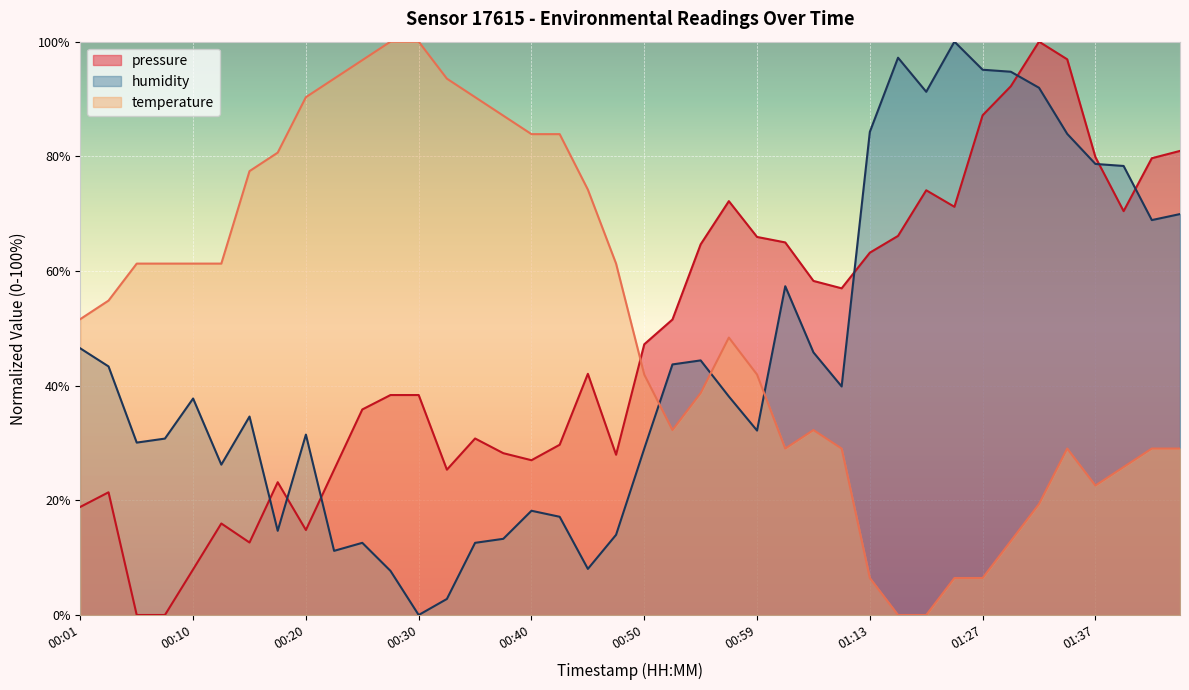

Which series has the largest total across all categories?

temperature